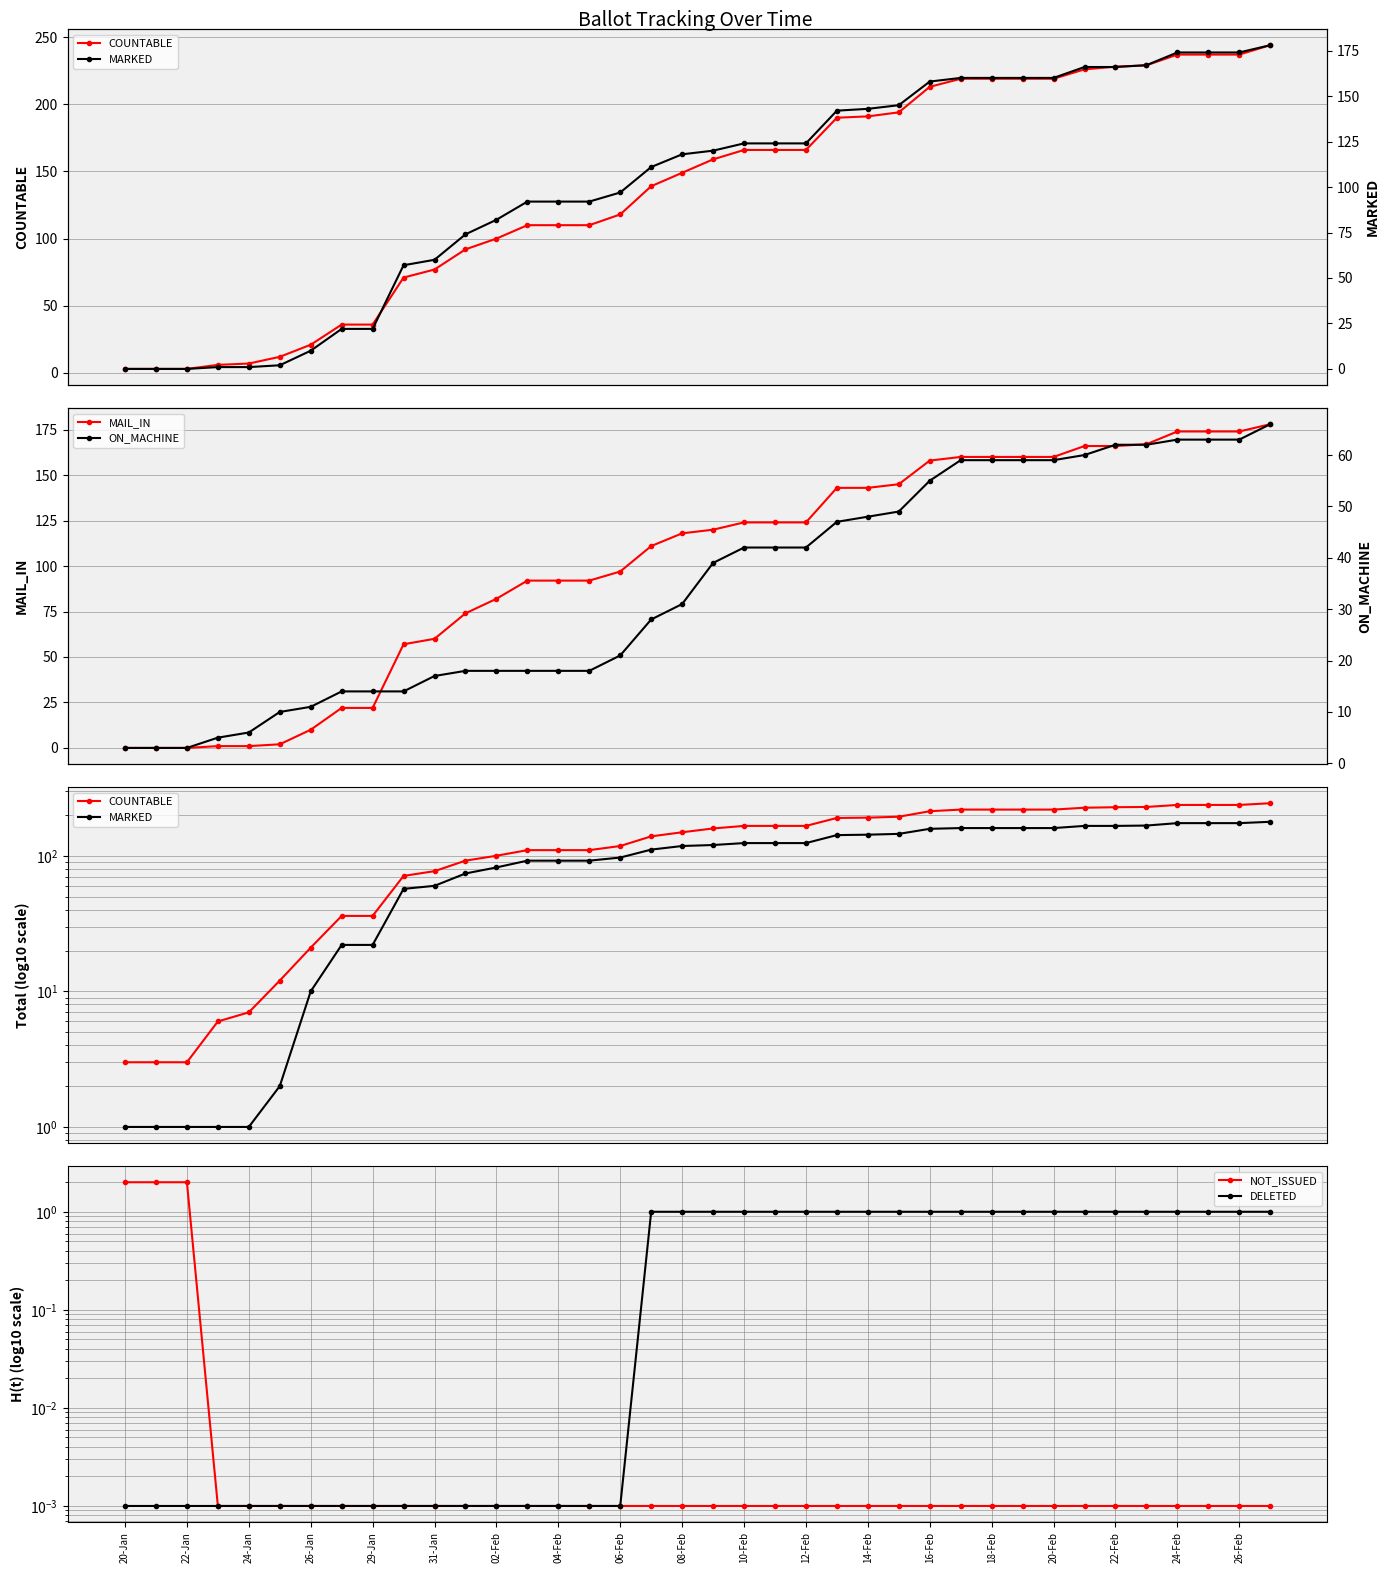

Reading left to right, what are all the values shown in this chart?

COUNTABLE: 3.0	3.0	3.0	6.0	7.0	12.0	21.0	36.0	36.0	71.0	77.0	92.0	100.0	110.0	110.0	110.0	118.0	139.0	149.0	159.0	166.0	166.0	166.0	190.0	191.0	194.0	213.0	219.0	219.0	219.0	219.0	226.0	228.0	229.0	237.0	237.0	237.0	244.0
MAIL_IN: 0.0	0.0	0.0	1.0	1.0	2.0	10.0	22.0	22.0	57.0	60.0	74.0	82.0	92.0	92.0	92.0	97.0	111.0	118.0	120.0	124.0	124.0	124.0	143.0	143.0	145.0	158.0	160.0	160.0	160.0	160.0	166.0	166.0	167.0	174.0	174.0	174.0	178.0
MARKED: 0.0	0.0	0.0	1.0	1.0	2.0	10.0	22.0	22.0	57.0	60.0	74.0	82.0	92.0	92.0	92.0	97.0	111.0	118.0	120.0	124.0	124.0	124.0	142.0	143.0	145.0	158.0	160.0	160.0	160.0	160.0	166.0	166.0	167.0	174.0	174.0	174.0	178.0
NOT_ISSUED: 2.0	2.0	2.0	0.0	0.0	0.0	0.0	0.0	0.0	0.0	0.0	0.0	0.0	0.0	0.0	0.0	0.0	0.0	0.0	0.0	0.0	0.0	0.0	0.0	0.0	0.0	0.0	0.0	0.0	0.0	0.0	0.0	0.0	0.0	0.0	0.0	0.0	0.0
DELETED: 0.0	0.0	0.0	0.0	0.0	0.0	0.0	0.0	0.0	0.0	0.0	0.0	0.0	0.0	0.0	0.0	0.0	1.0	1.0	1.0	1.0	1.0	1.0	1.0	1.0	1.0	1.0	1.0	1.0	1.0	1.0	1.0	1.0	1.0	1.0	1.0	1.0	1.0
ON_MACHINE: 3.0	3.0	3.0	5.0	6.0	10.0	11.0	14.0	14.0	14.0	17.0	18.0	18.0	18.0	18.0	18.0	21.0	28.0	31.0	39.0	42.0	42.0	42.0	47.0	48.0	49.0	55.0	59.0	59.0	59.0	59.0	60.0	62.0	62.0	63.0	63.0	63.0	66.0